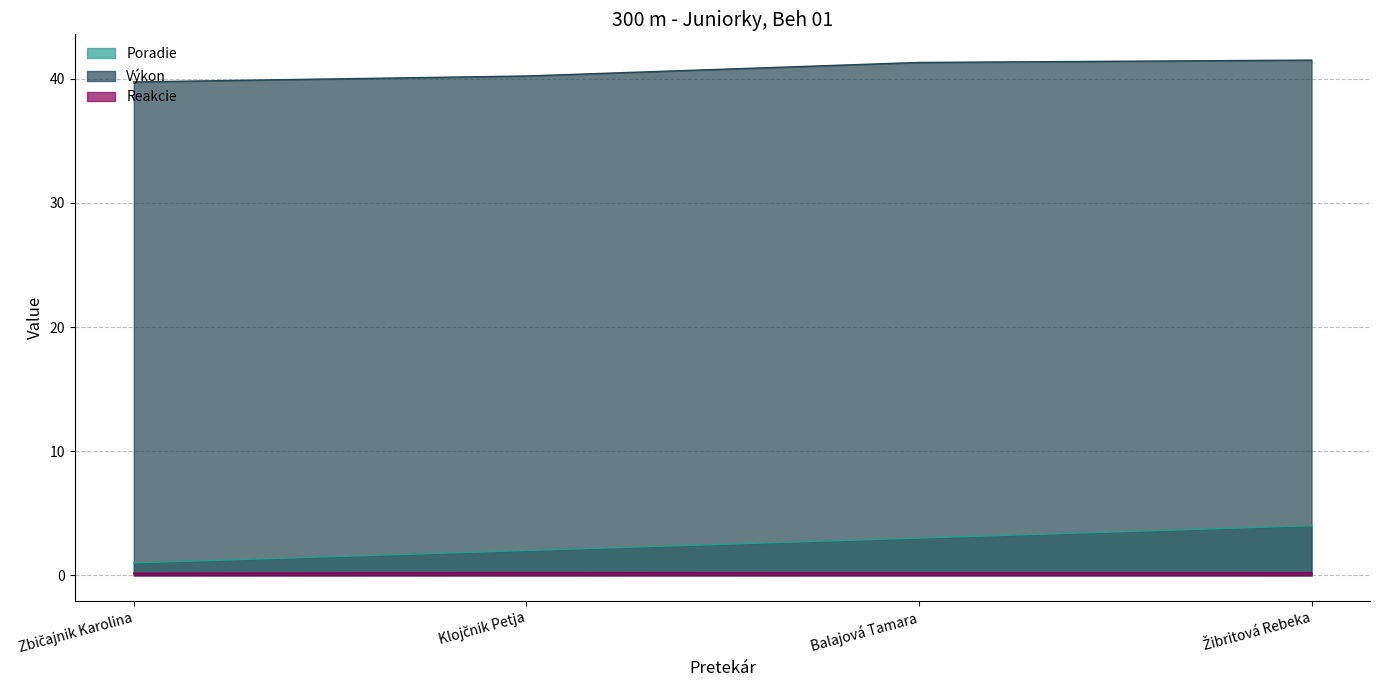

Count the number of data series in this chart.

3